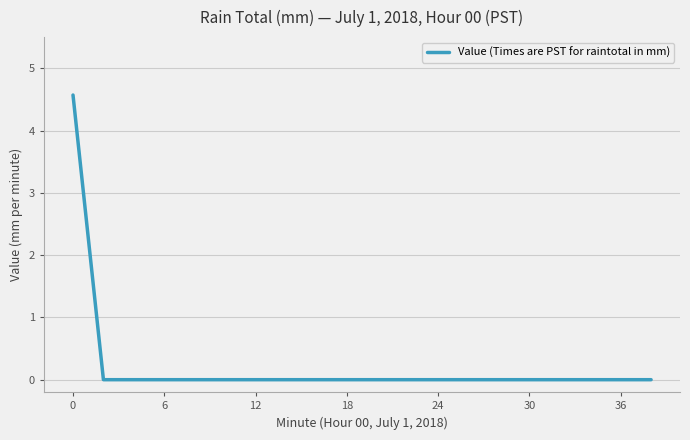

Reading left to right, transcribe all the data shown in this chart.

4.6	0.0	0.0	0.0	0.0	0.0	0.0	0.0	0.0	0.0	0.0	0.0	0.0	0.0	0.0	0.0	0.0	0.0	0.0	0.0